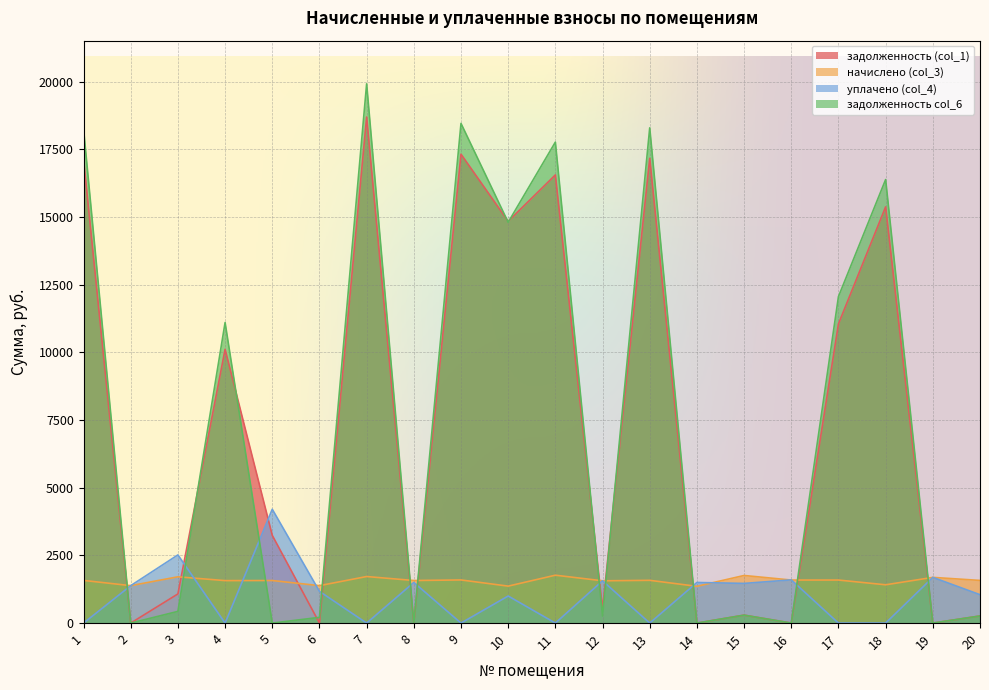

The задолженность (col_1) series shows 30695.3 at 9. True or false?

False